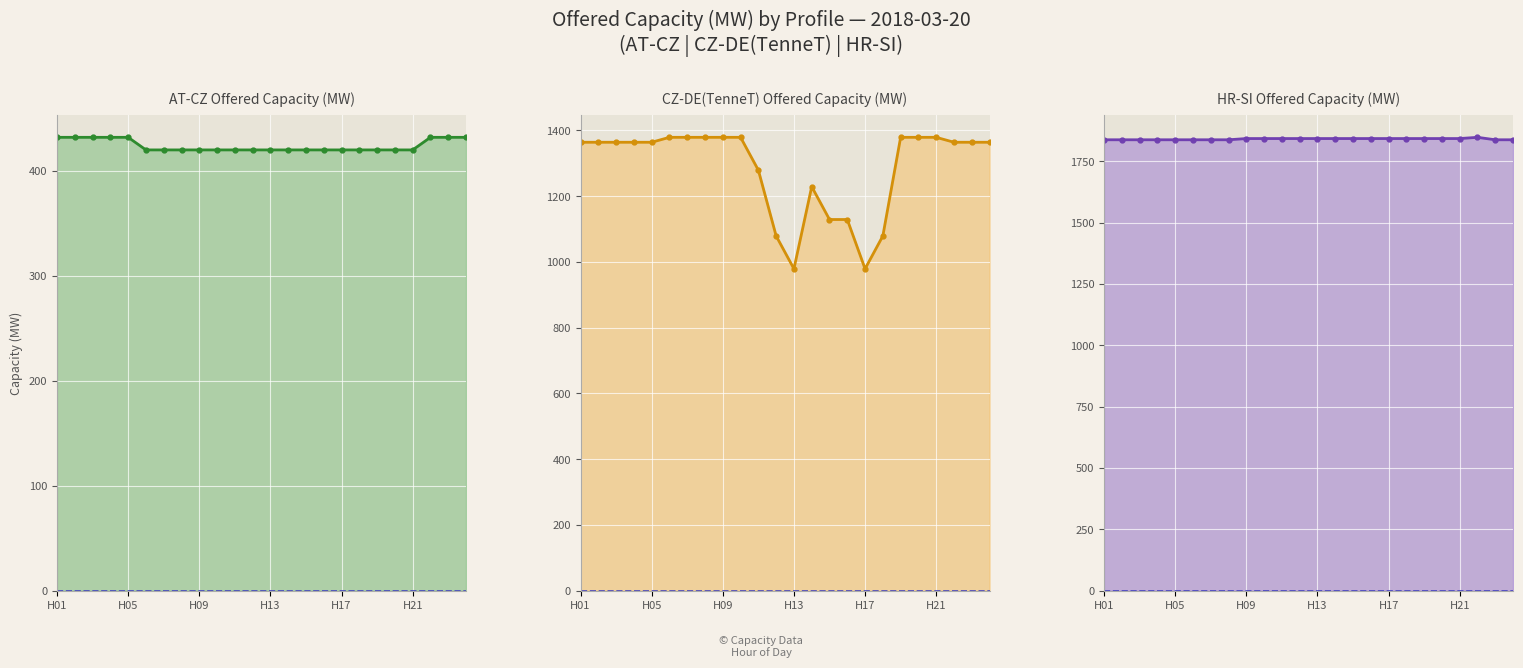

What position from the right is 9?

15